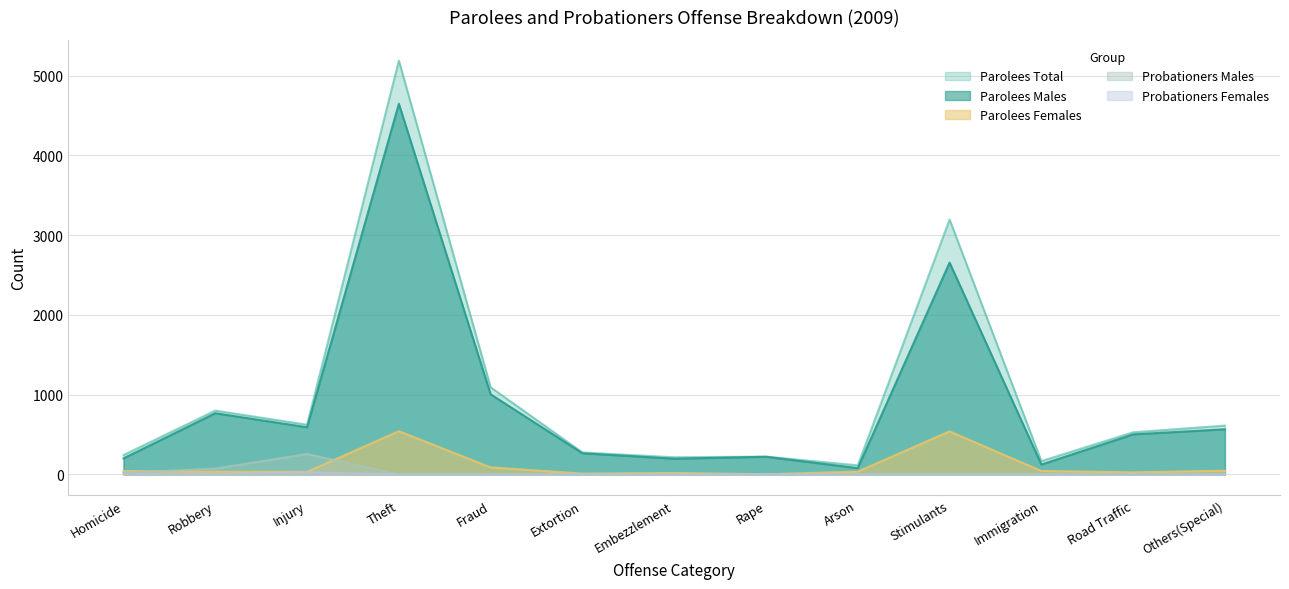

Count the number of data series in this chart.

5